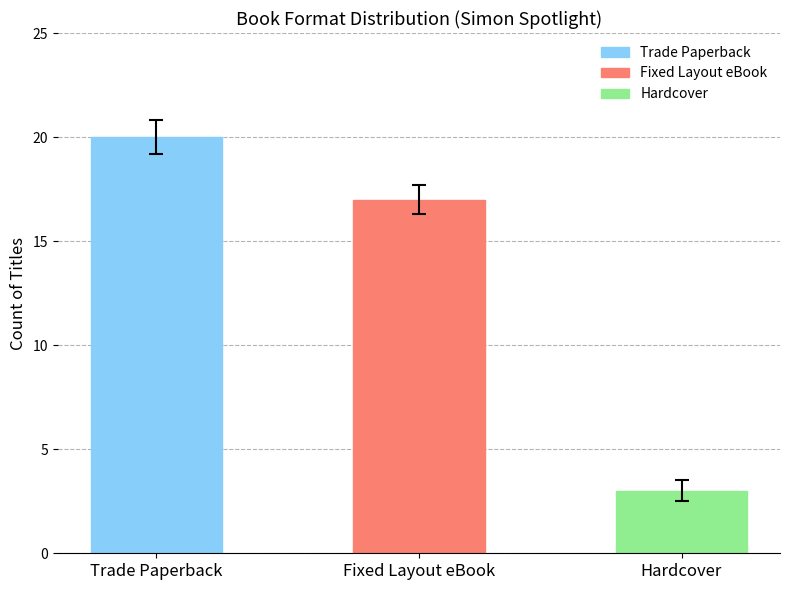

The value of Trade Paperback at Avg Result is 20. True or false?

True